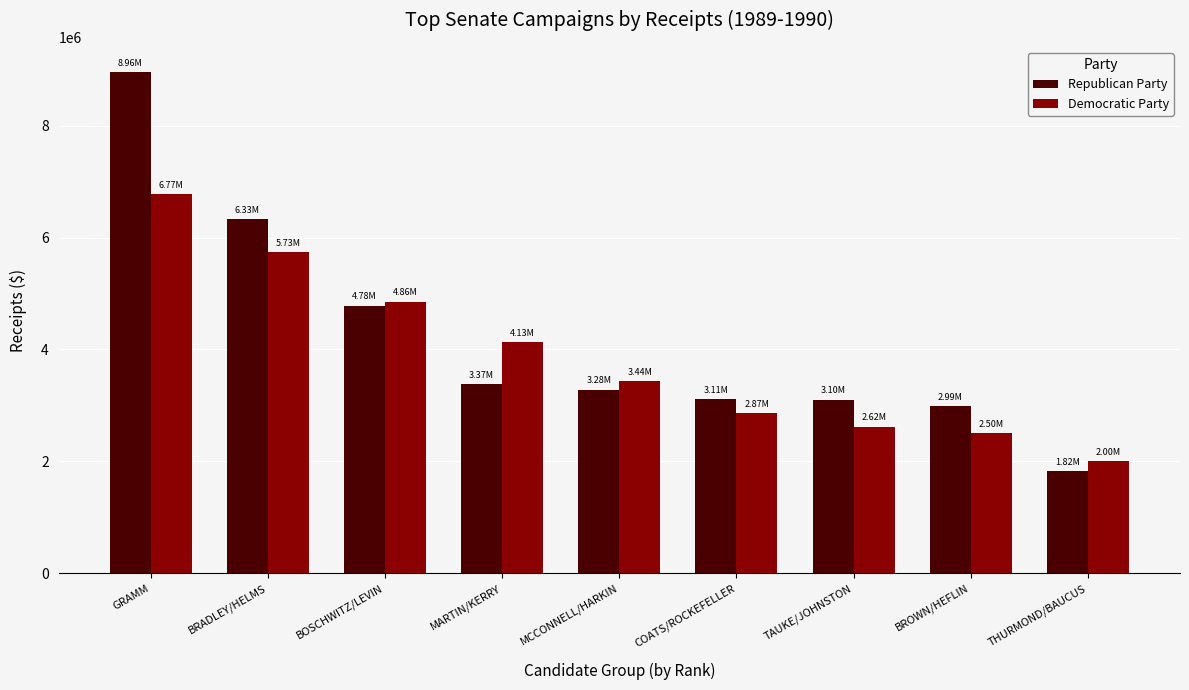

What is the sum of all Republican Party values?

37763768